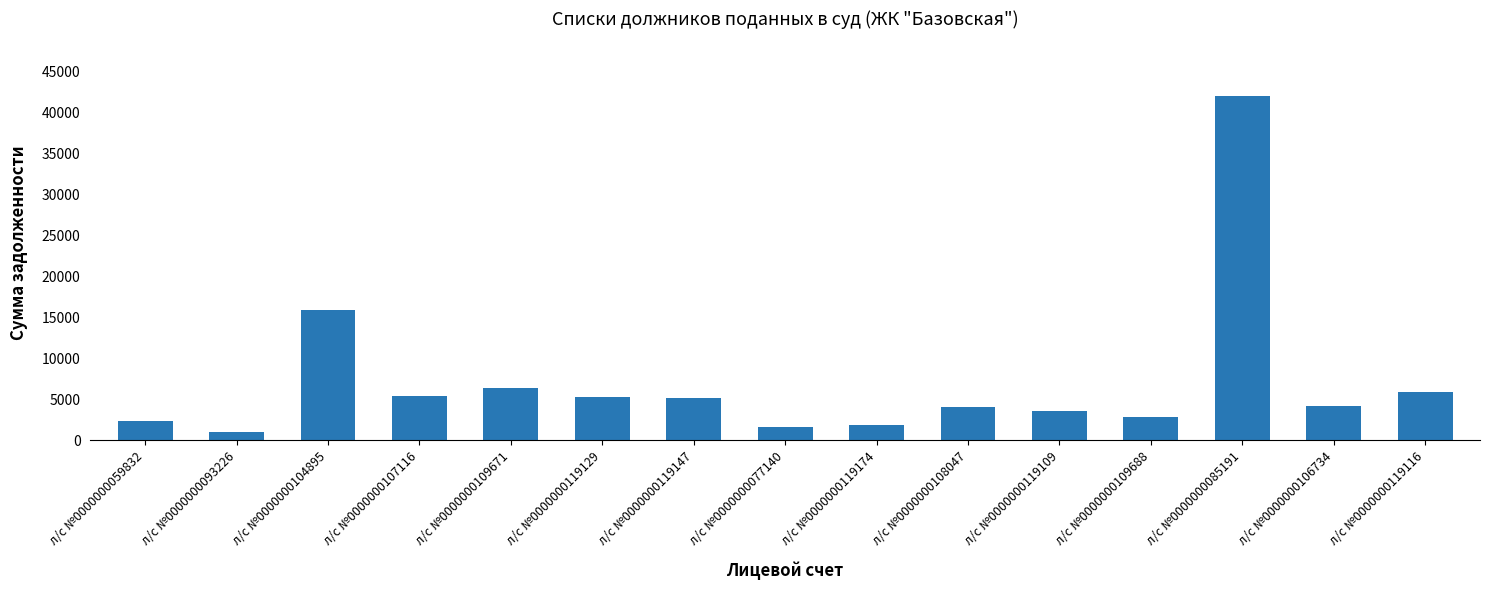

Are the bars grouped side by side (vs. stacked)?

No